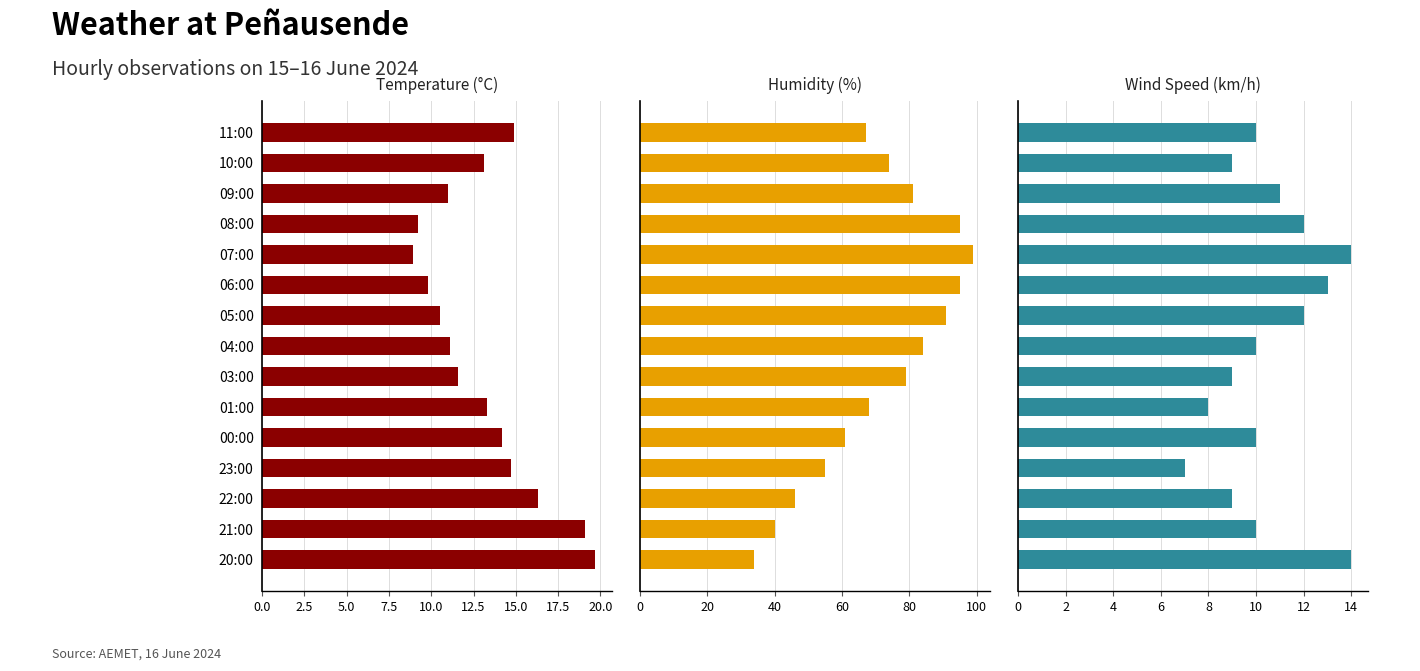

Reading left to right, list all the values displayed in this chart.

Temperature (°C): 14.9	13.1	11.0	9.2	8.9	9.8	10.5	11.1	11.6	13.3	14.2	14.7	16.3	19.1	19.7
Humidity (%): 67.0	74.0	81.0	95.0	99.0	95.0	91.0	84.0	79.0	68.0	61.0	55.0	46.0	40.0	34.0
Wind Speed (km/h): 10.0	9.0	11.0	12.0	14.0	13.0	12.0	10.0	9.0	8.0	10.0	7.0	9.0	10.0	14.0